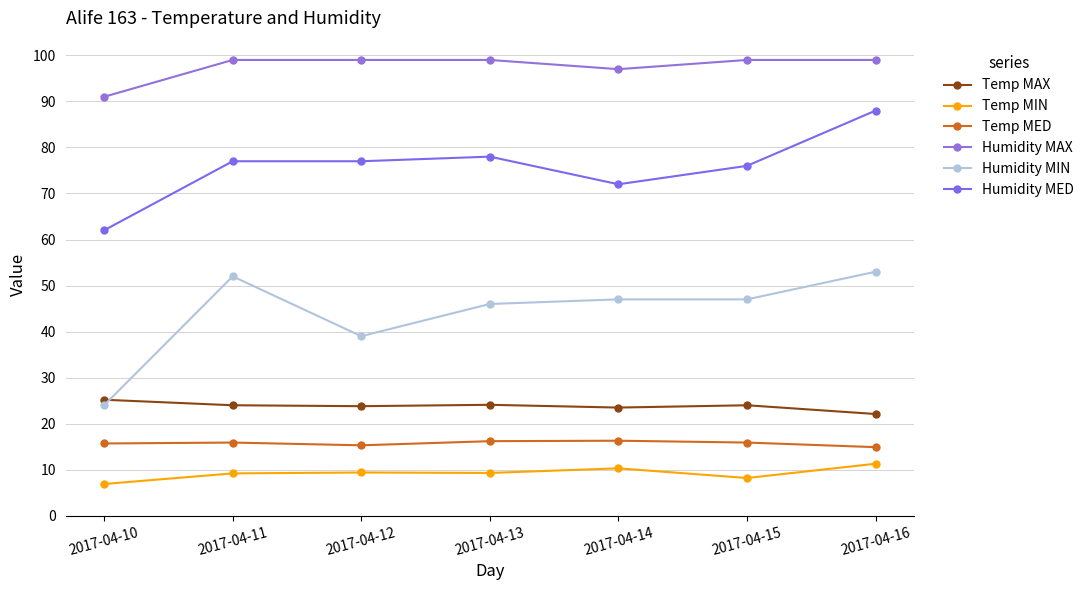

How many data points in Humidity MAX are less than 99?

2